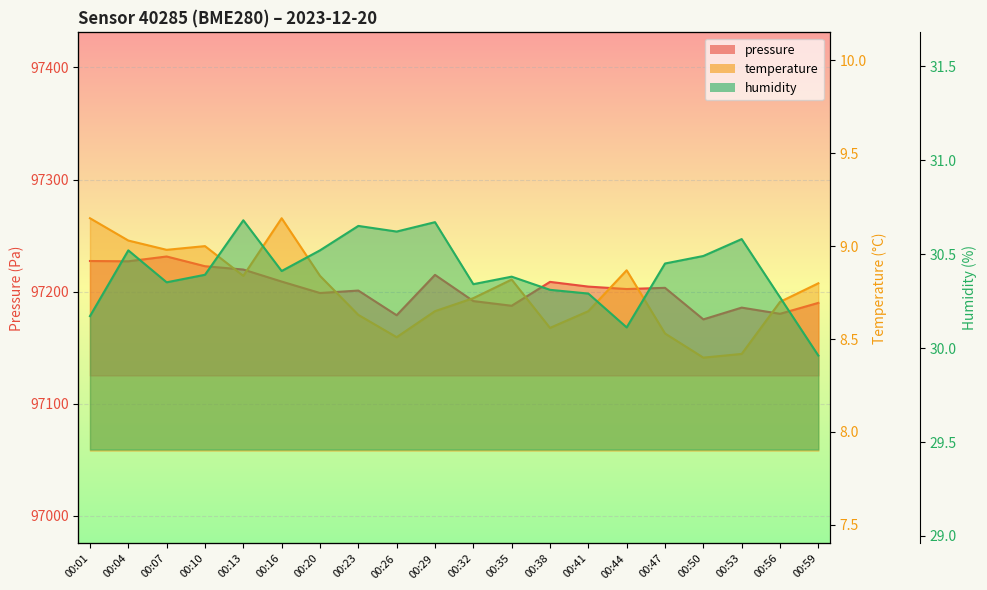

Is it true that pressure equals 32894.6 at 00:16?

False